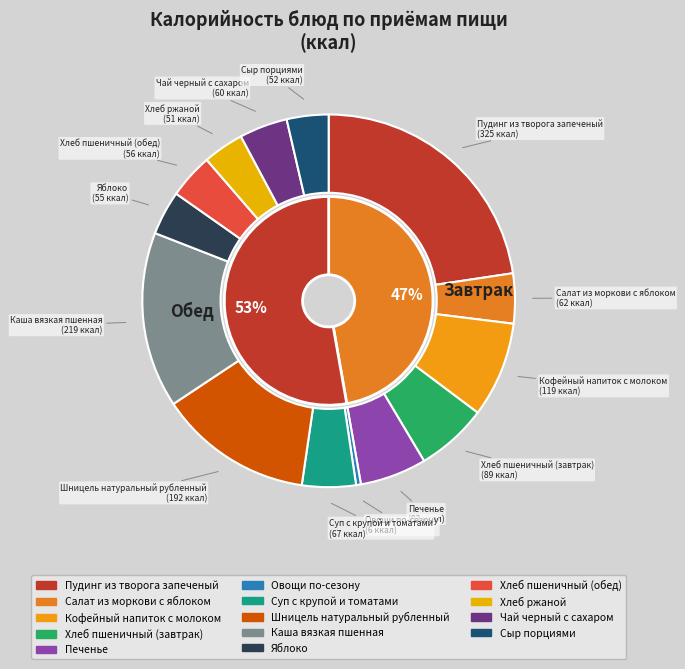

What is the ratio of the value at Шницель натуральный рубленный to the value at Каша вязкая пшенная?

0.9